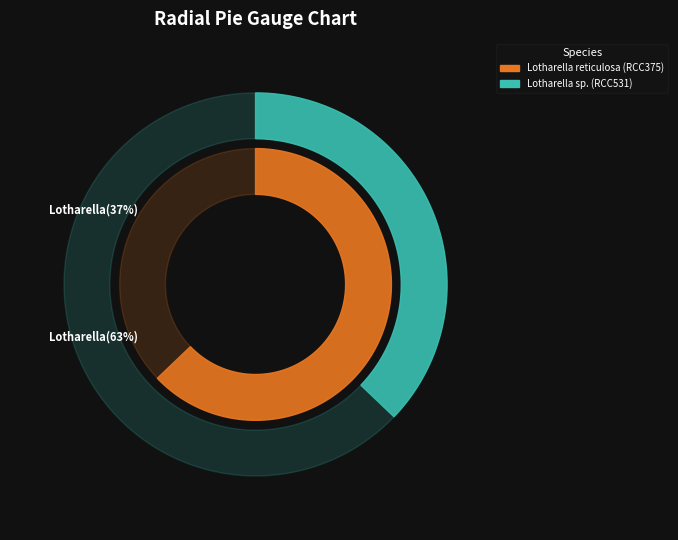

To the nearest percent, what is the difference between the largest and smallest slice percentages?

26%